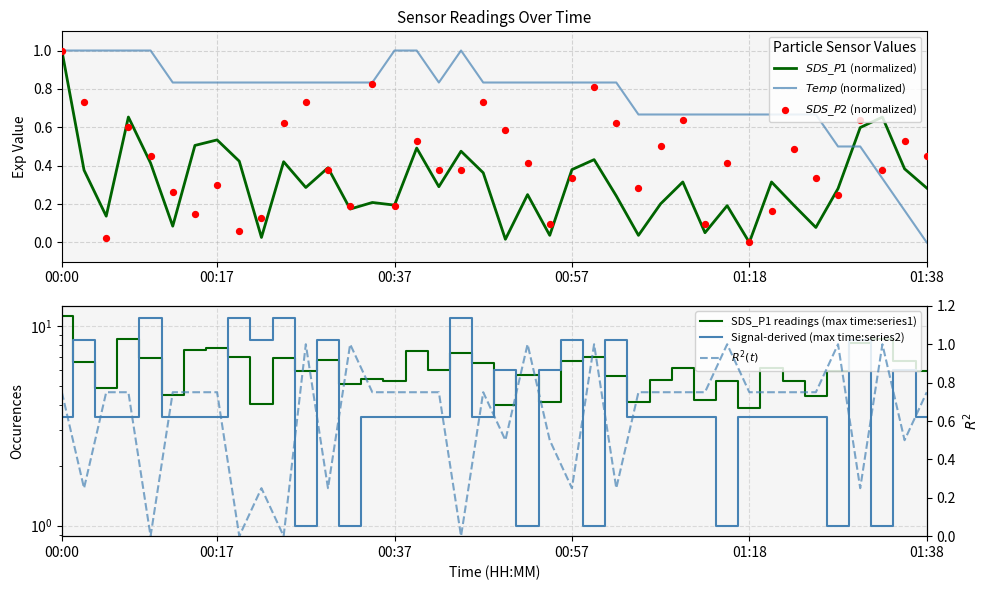

What is the total value across all series at 8?

19.3